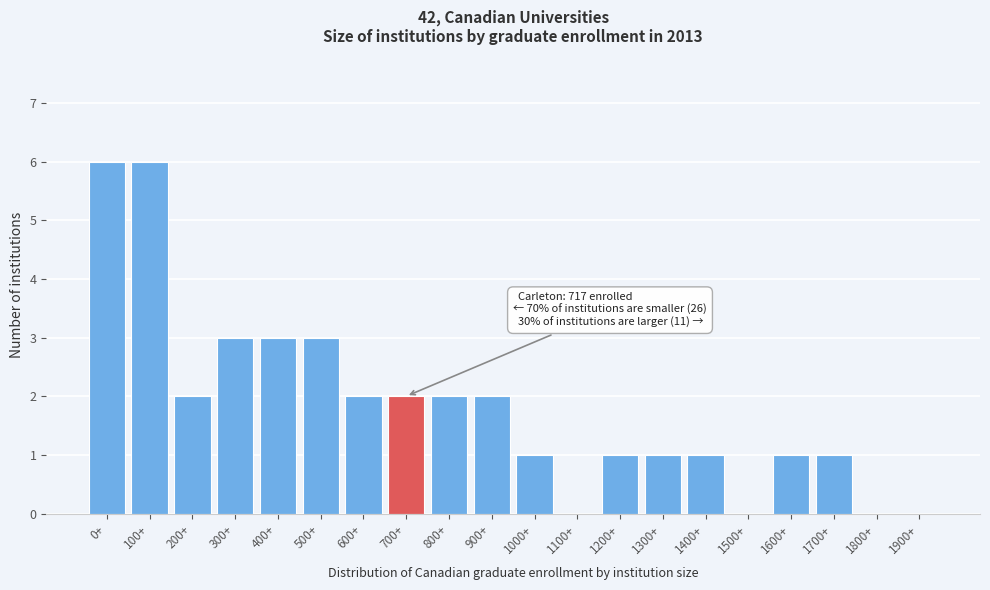

Reading right to left, what are all the values shown in this chart?

1900+=0	1800+=0	1700+=1	1600+=1	1500+=0	1400+=1	1300+=1	1200+=1	1100+=0	1000+=1	900+=2	800+=2	700+=2	600+=2	500+=3	400+=3	300+=3	200+=2	100+=6	0+=6